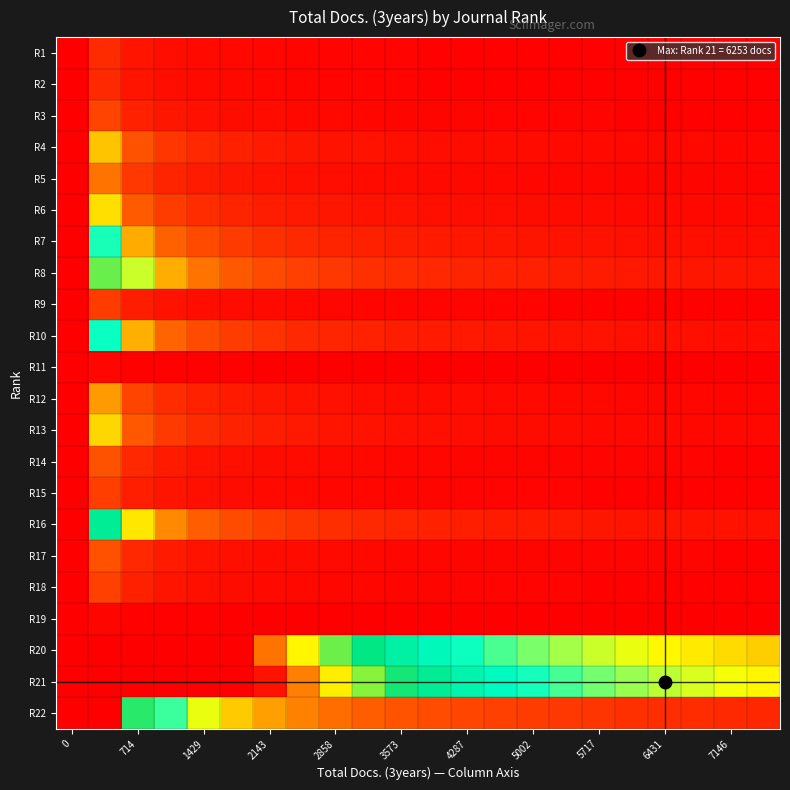

How many data points does each series have?

22